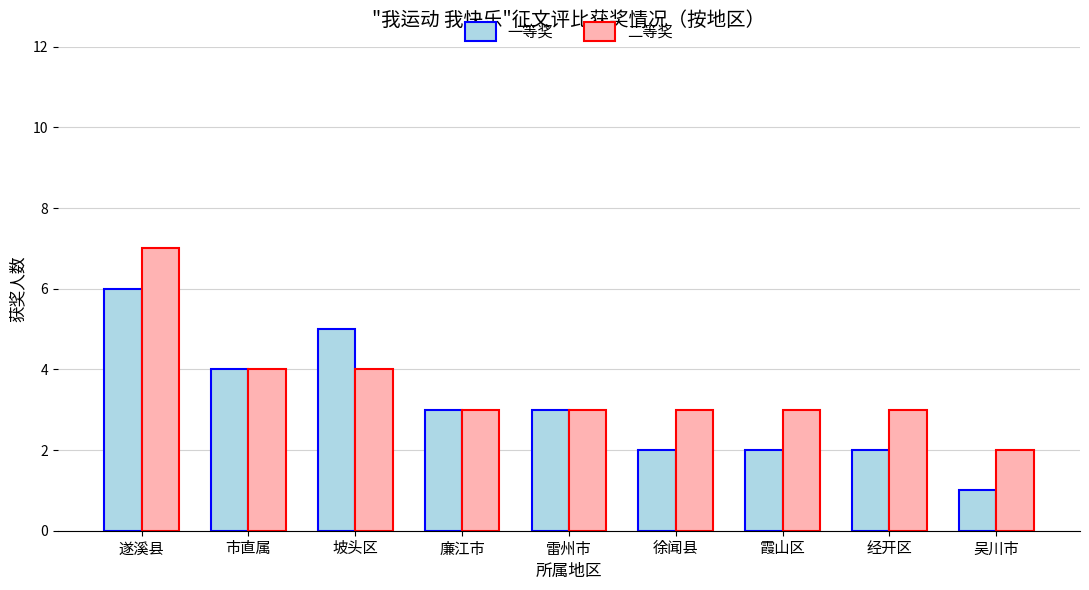

What is the minimum value for 一等奖?

1